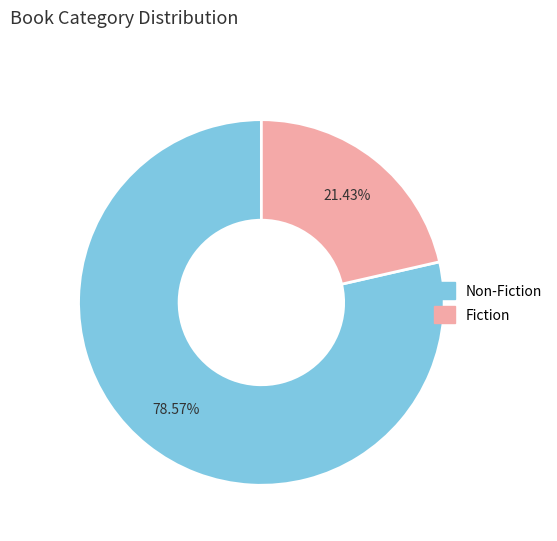

Combined, what portion of the pie is Fiction and Non-Fiction?

100.0%